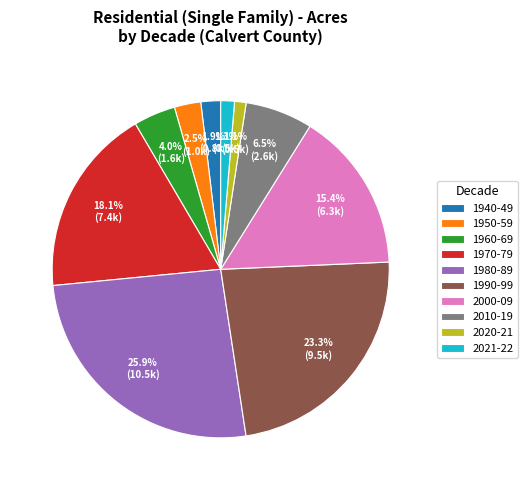

What portion of the pie excludes 2020-21?

98.9%